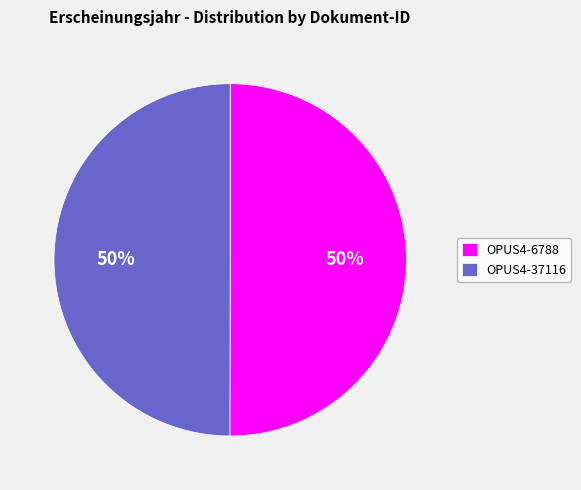

Approximately how many times larger is the value at OPUS4-6788 compared to OPUS4-37116?

1.0